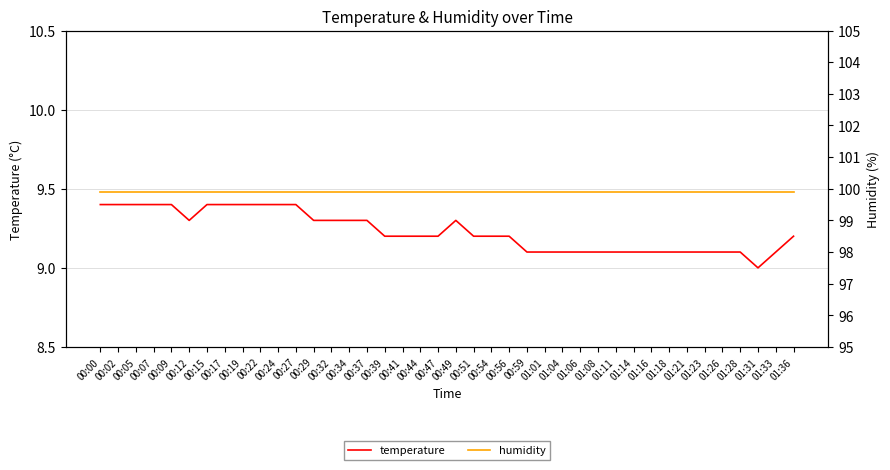

Which series changed the most between 00:15 and 00:44?

temperature